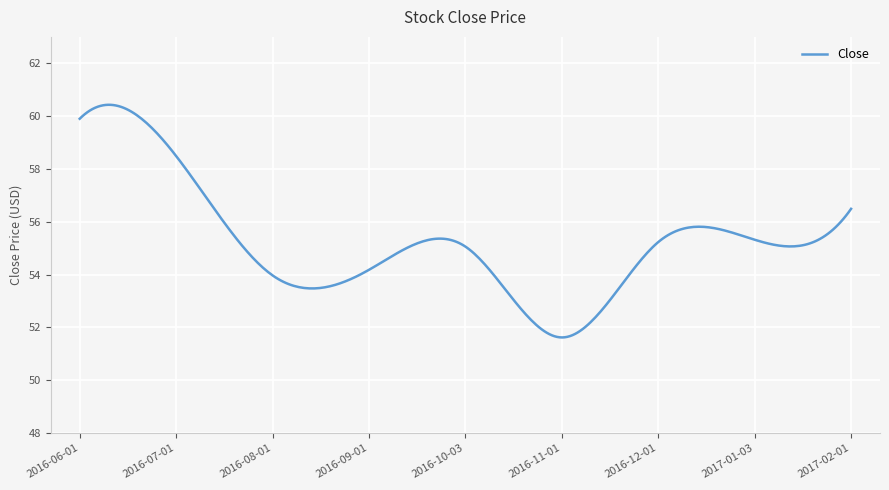

True or false: there are more than 2 points higher than both neighbors.

True